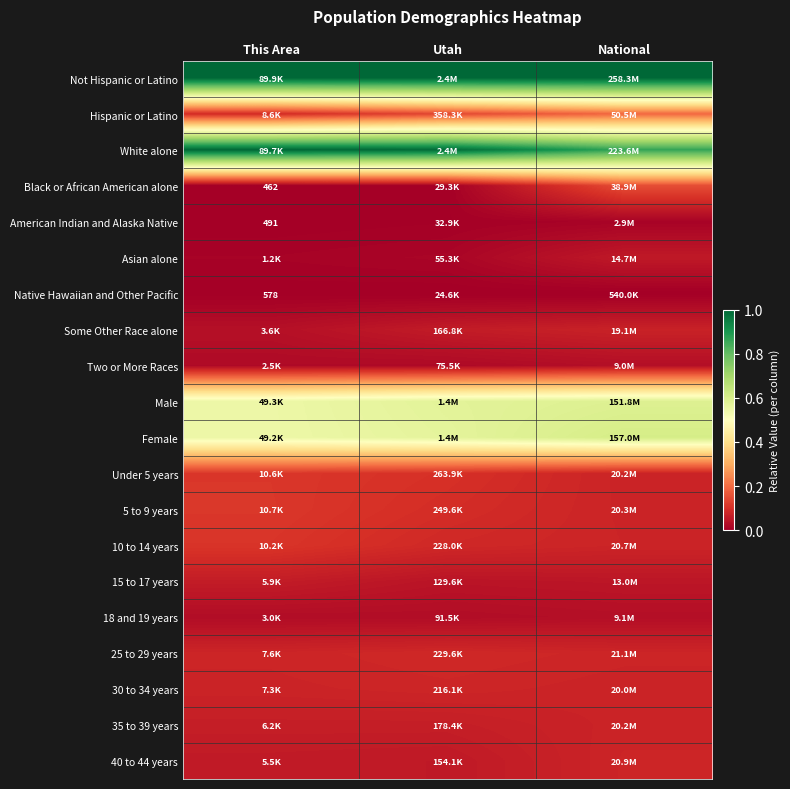

The 15 to 17 years series shows 0.1 at Utah. True or false?

False